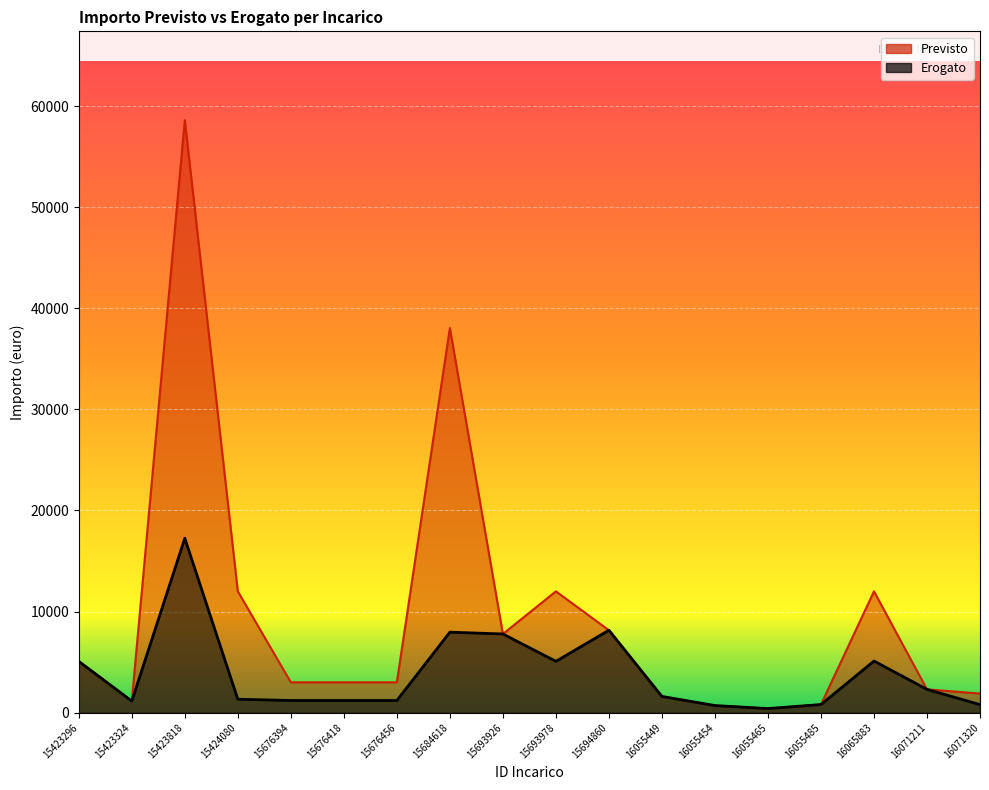

Is it true that Erogato equals 9800.9 at 15423818?

False